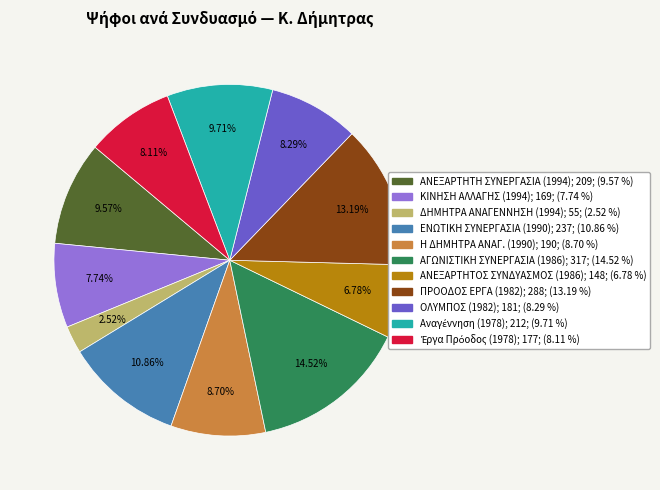

Approximately how many times larger is the value at ΑΝΕΞΑΡΤΗΤΟΣ ΣΥΝΔΥΑΣΜΟΣ (1986) compared to ΠΡΟΟΔΟΣ ΕΡΓΑ (1982)?

0.5